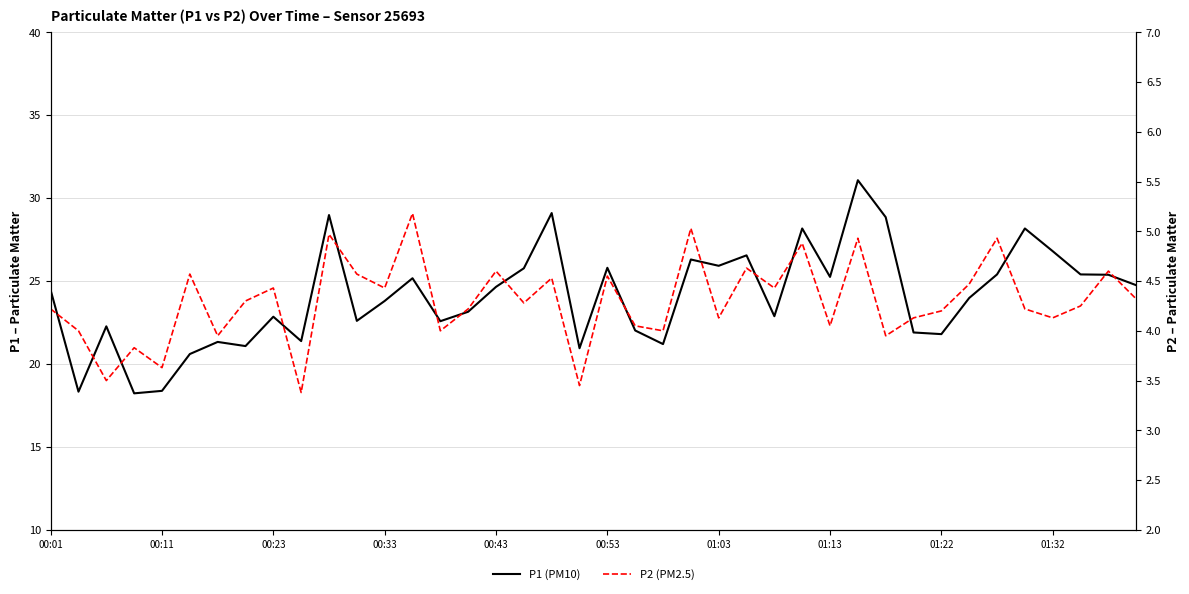

What is the total value across all series at 19?

24.4